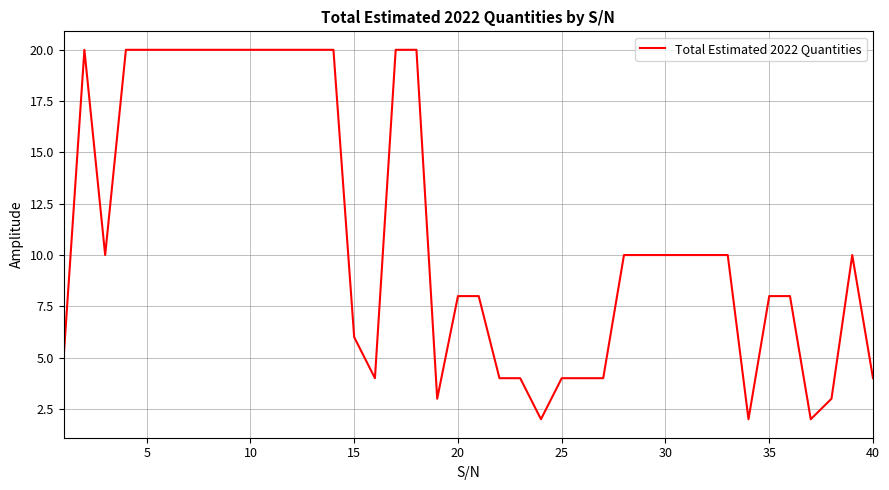

What is the maximum value shown in the chart?

20